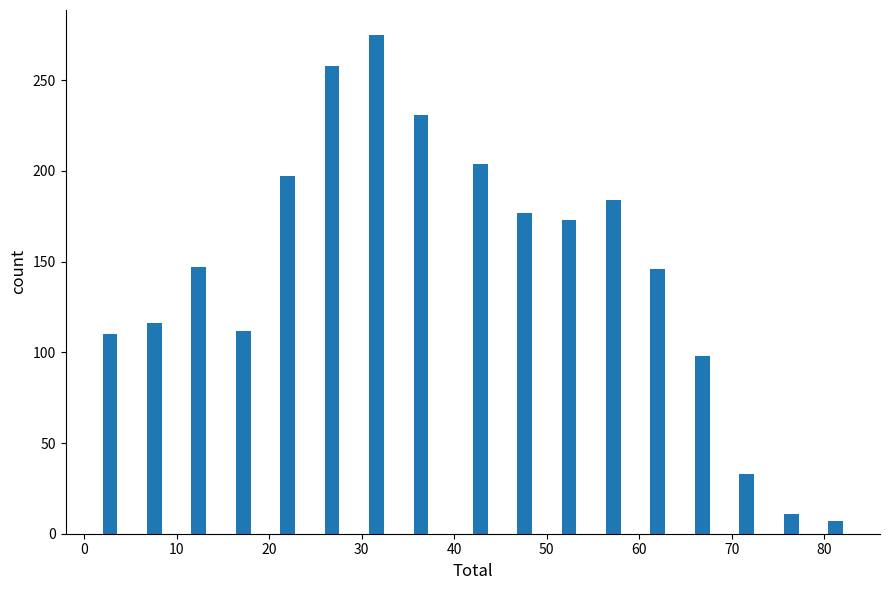

Read against the x-axis, roughly where is the centre of the tallest bar?

32